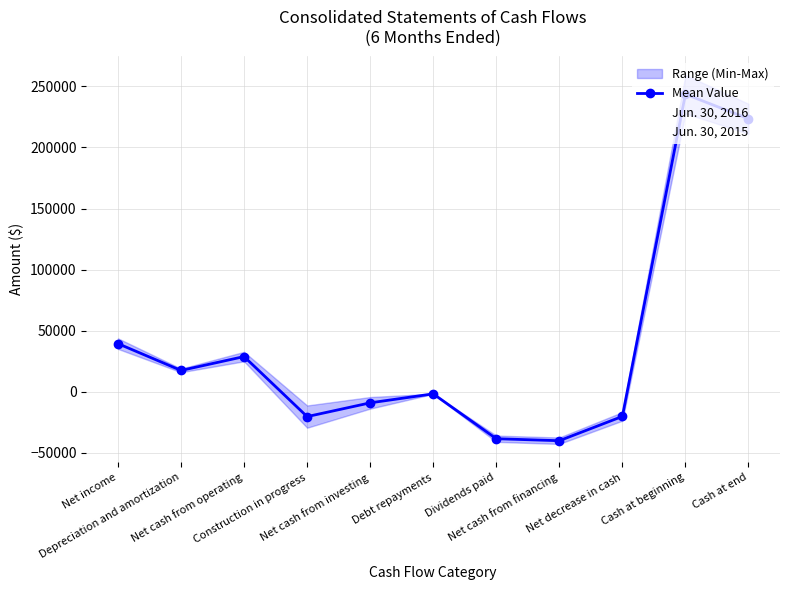

How many lines are shown in the chart?

3